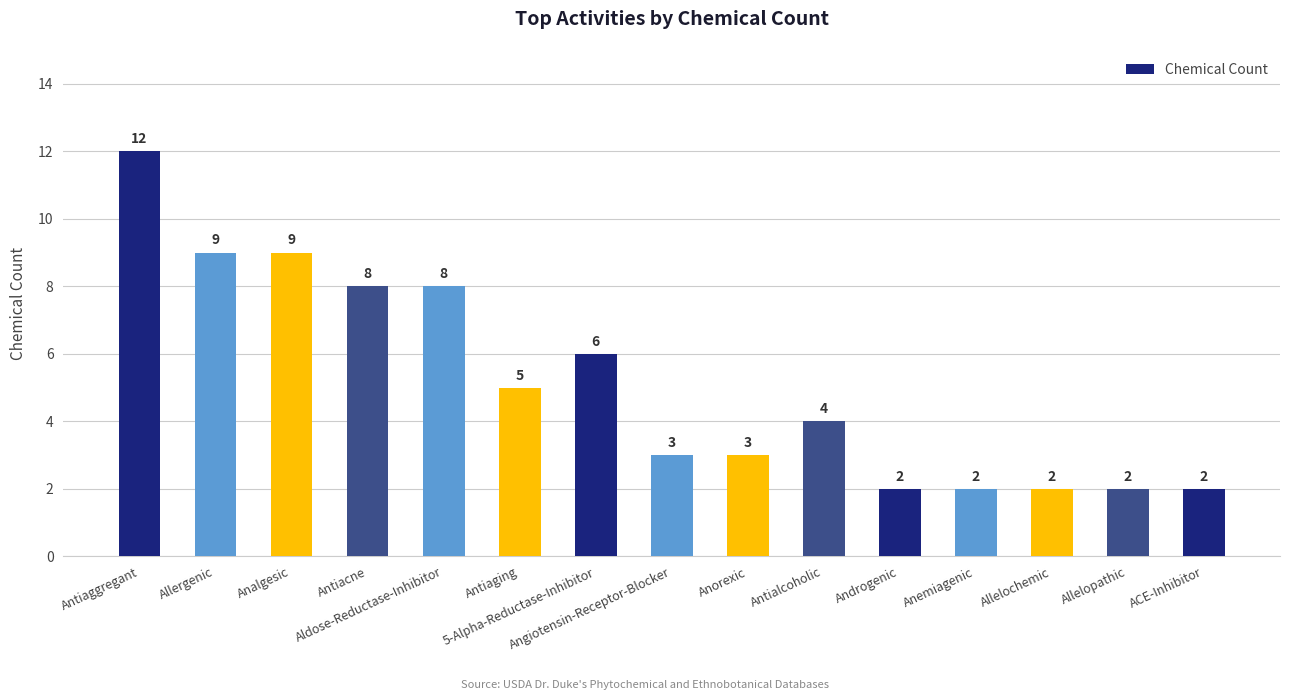

What is the sum of all values?

77